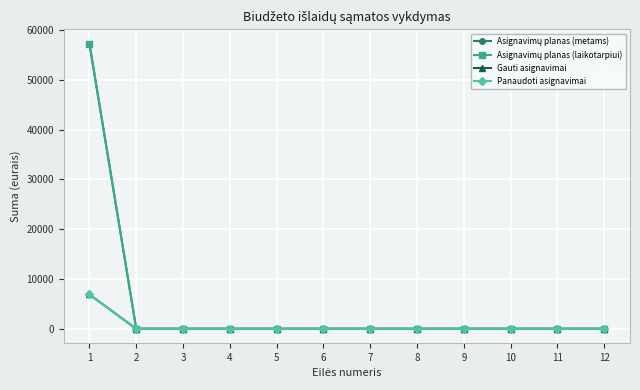

Reading left to right, list all the values displayed in this chart.

Asignavimų planas (metams): 1=57300.0	2=0.0	3=0.0	4=0.0	5=0.0	6=0.0	7=0.0	8=0.0	9=0.0	10=0.0	11=0.0	12=0.0
Asignavimų planas (laikotarpiui): 1=57300.0	2=0.0	3=0.0	4=0.0	5=0.0	6=0.0	7=0.0	8=0.0	9=0.0	10=0.0	11=0.0	12=0.0
Gauti asignavimai: 1=6902.2	2=0.0	3=0.0	4=0.0	5=0.0	6=0.0	7=0.0	8=0.0	9=0.0	10=0.0	11=0.0	12=0.0
Panaudoti asignavimai: 1=6902.2	2=0.0	3=0.0	4=0.0	5=0.0	6=0.0	7=0.0	8=0.0	9=0.0	10=0.0	11=0.0	12=0.0